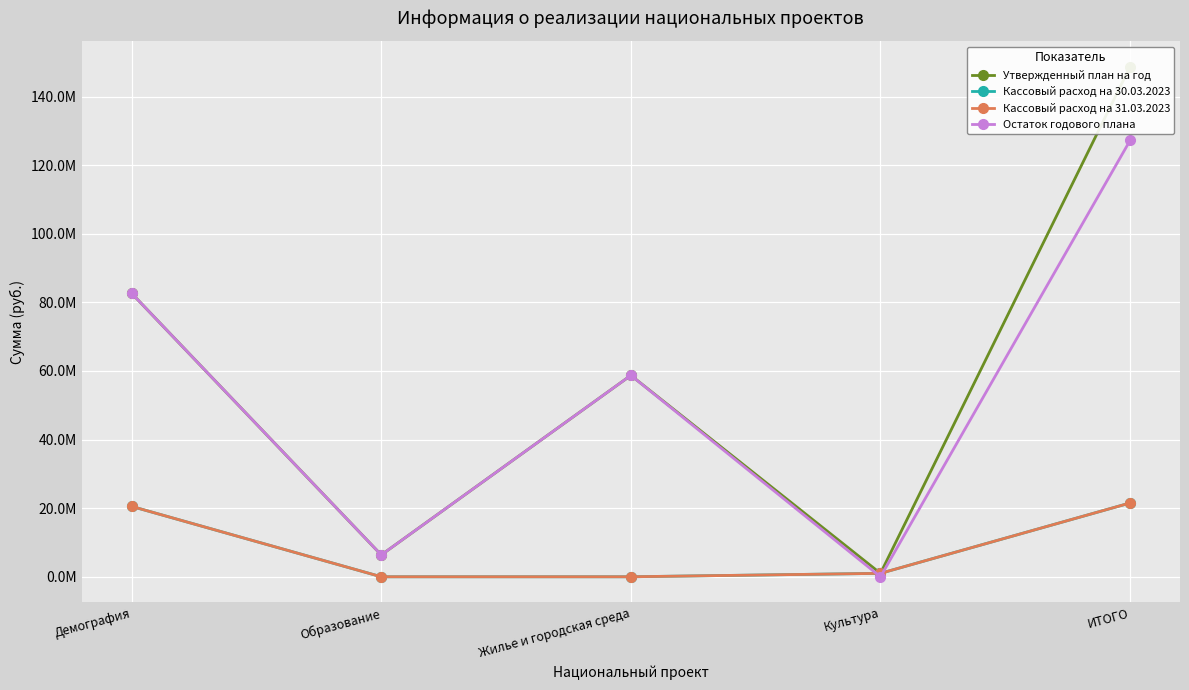

Rank the series at Жилье и городская среда from highest to lowest value.

Утвержденный план на год, Остаток годового плана, Кассовый расход на 30.03.2023, Кассовый расход на 31.03.2023